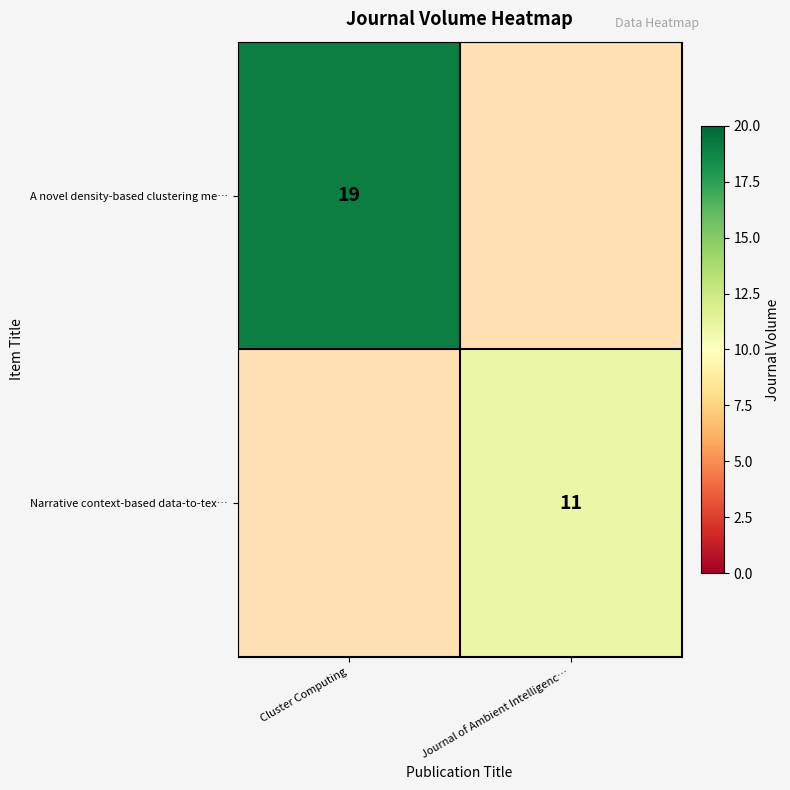

Is it true that Narrative context-based data-to-tex… equals 11 at Journal of Ambient Intelligenc…?

True